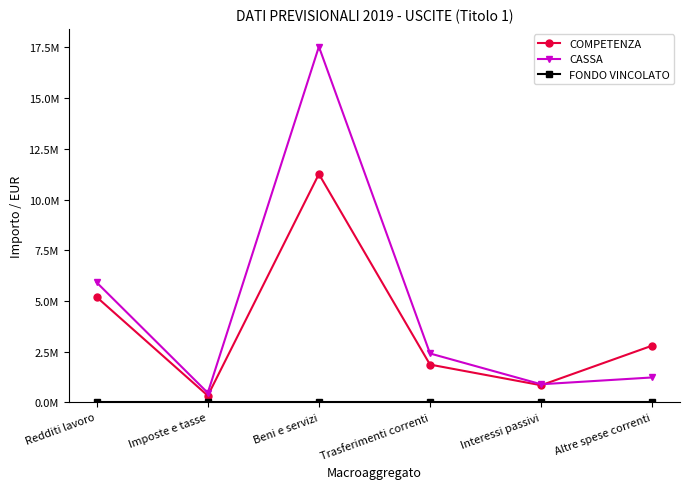

True or false: FONDO VINCOLATO and COMPETENZA intersect in this chart.

False